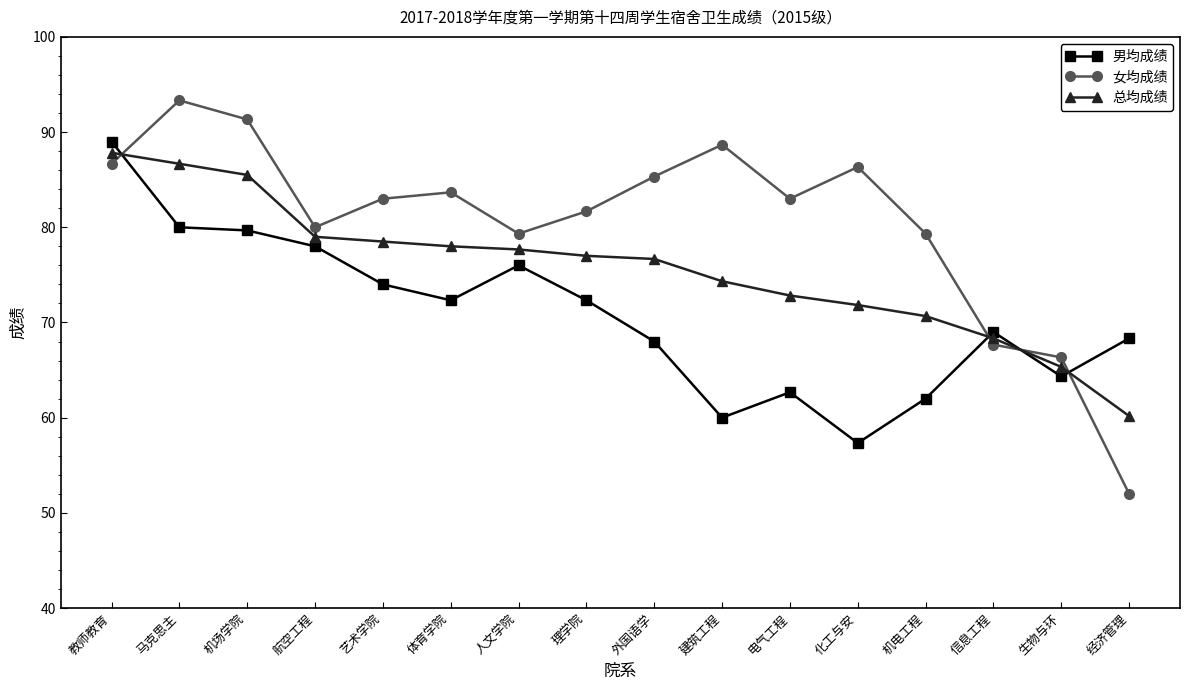

What is the value of the 总均成绩 point at the 12th from the left?

71.8